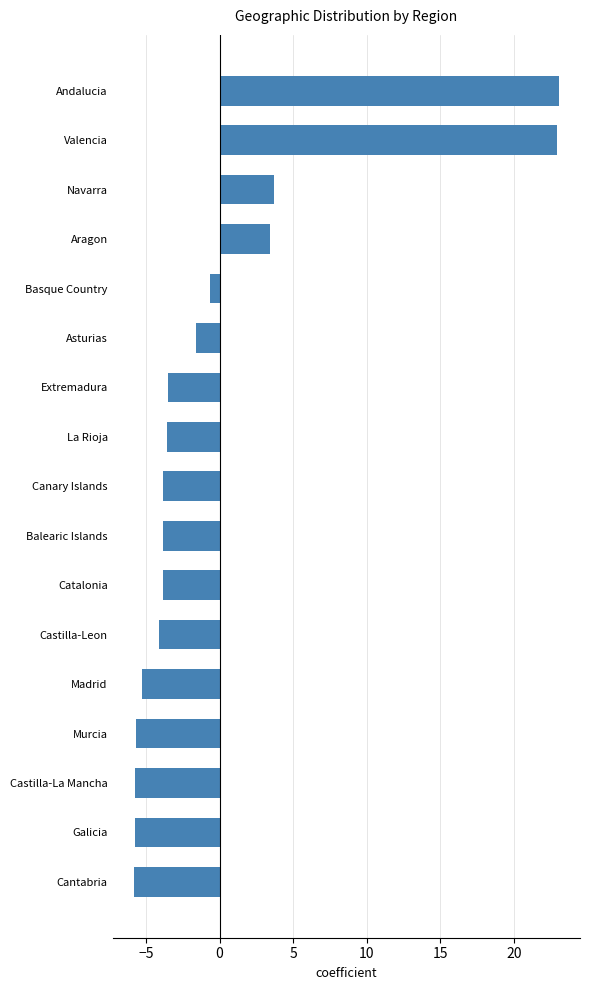

What is the minimum value shown in the chart?

-5.8